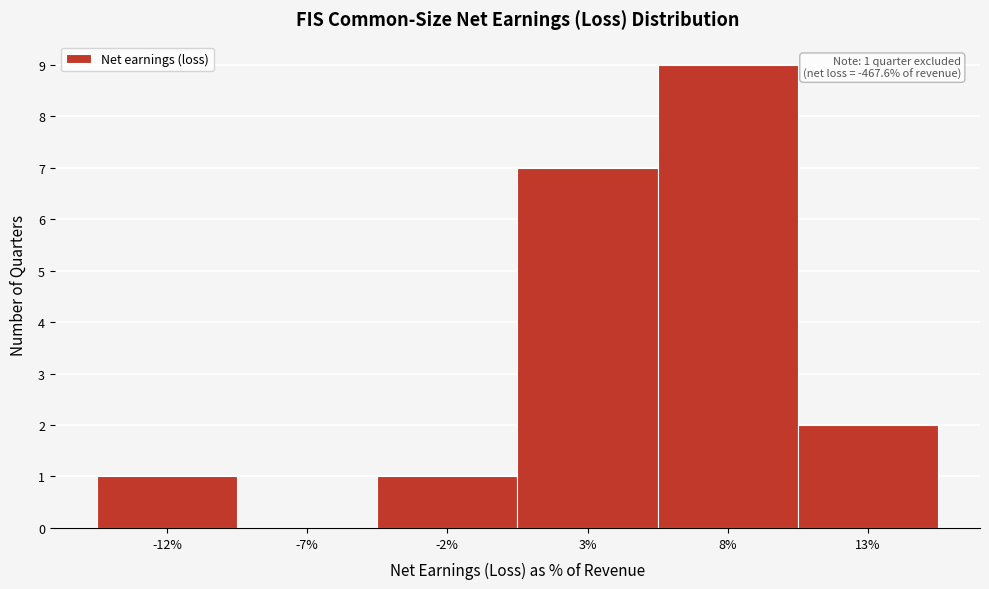

Reading left to right, extract all data points from this chart.

-12%=1	-7%=0	-2%=1	3%=7	8%=9	13%=2